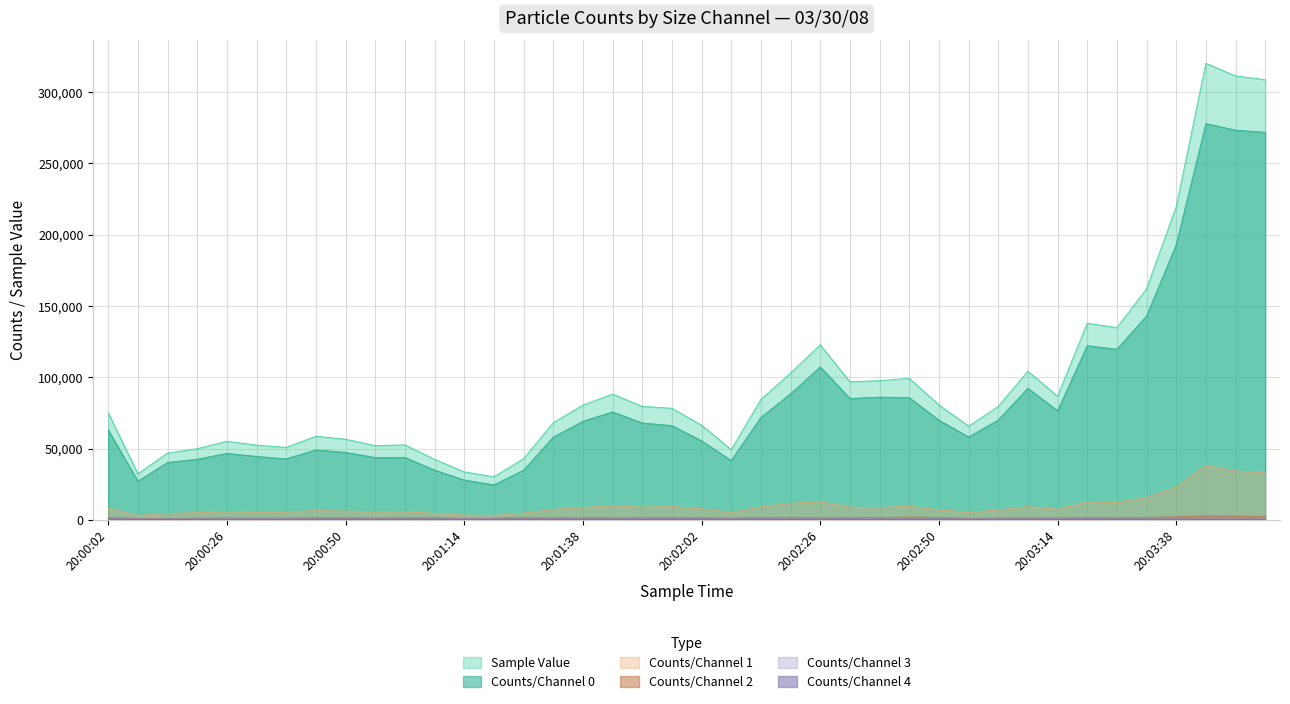

True or false: Counts/Channel 2 and Counts/Channel 4 intersect in this chart.

False